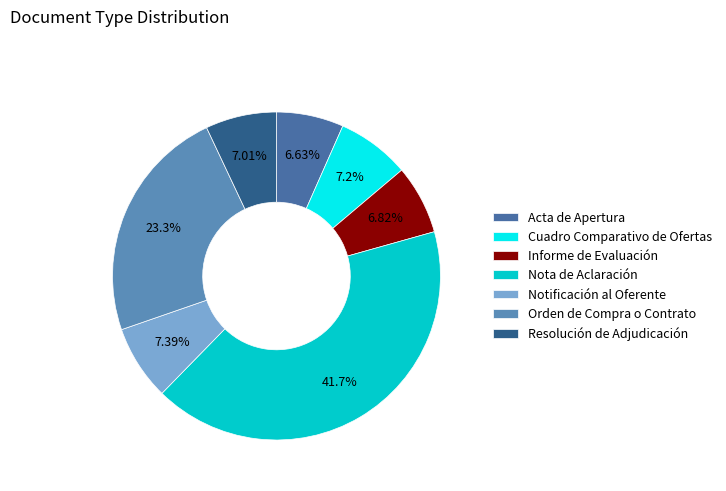

Rank the categories by value from lowest to highest.

Acta de Apertura, Informe de Evaluación, Resolución de Adjudicación, Cuadro Comparativo de Ofertas, Notificación al Oferente, Orden de Compra o Contrato, Nota de Aclaración